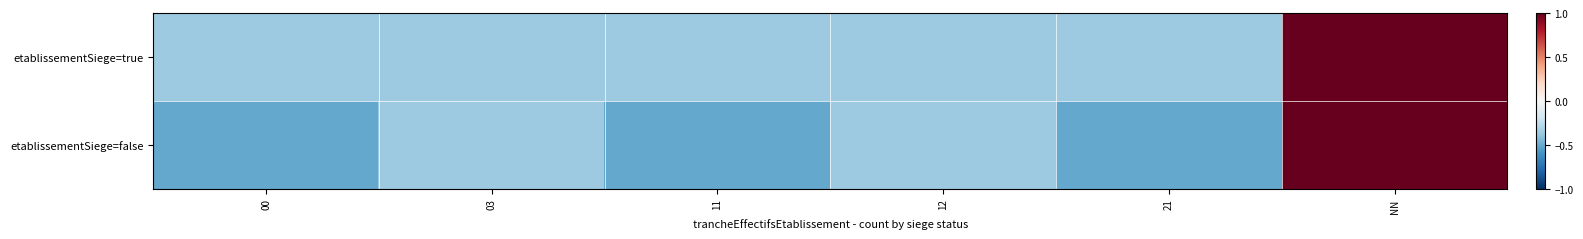

What is the total value across all series at 21?

-0.9